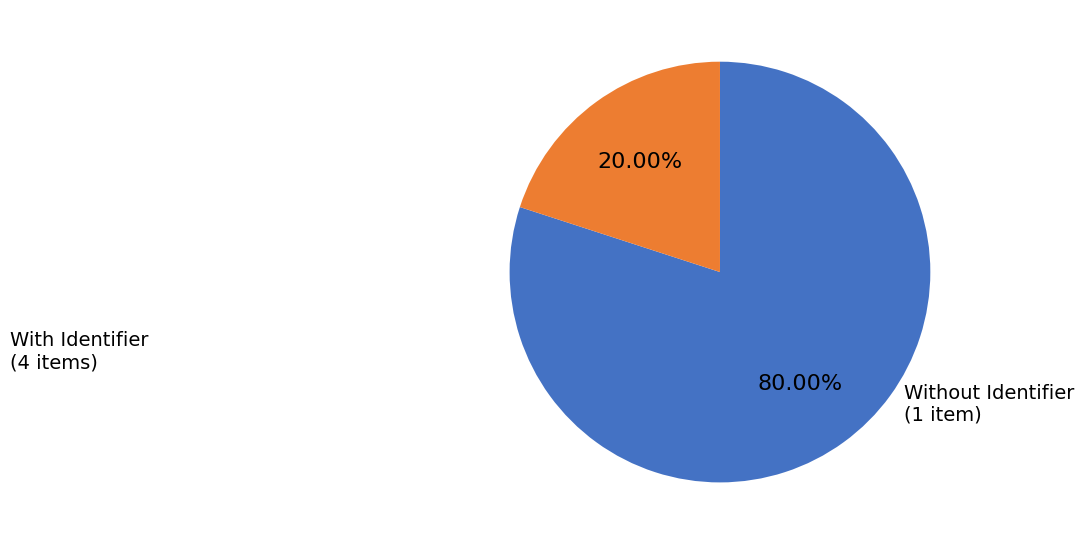

To the nearest percent, what is the difference between the largest and smallest slice percentages?

60%